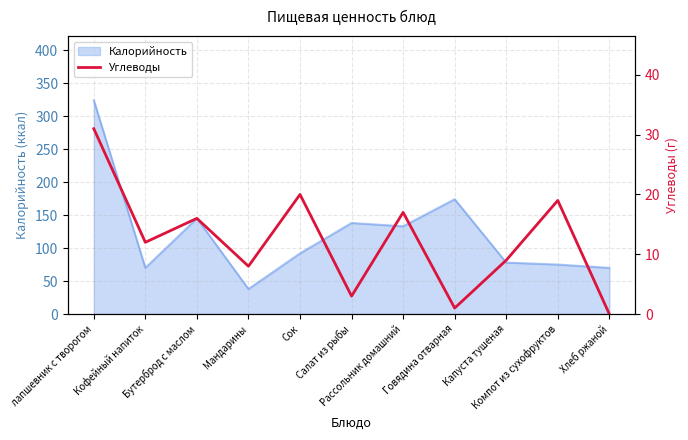

At which label does the data first exceed 12?

лапшевник с творогом